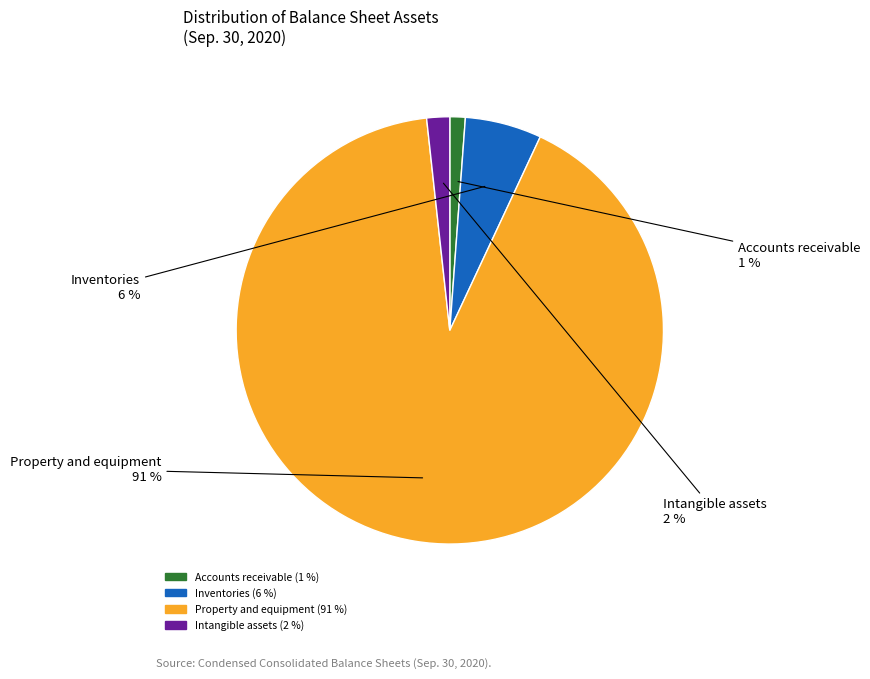

Rank the categories by value from highest to lowest.

Property and equipment, Inventories, Intangible assets, Accounts receivable